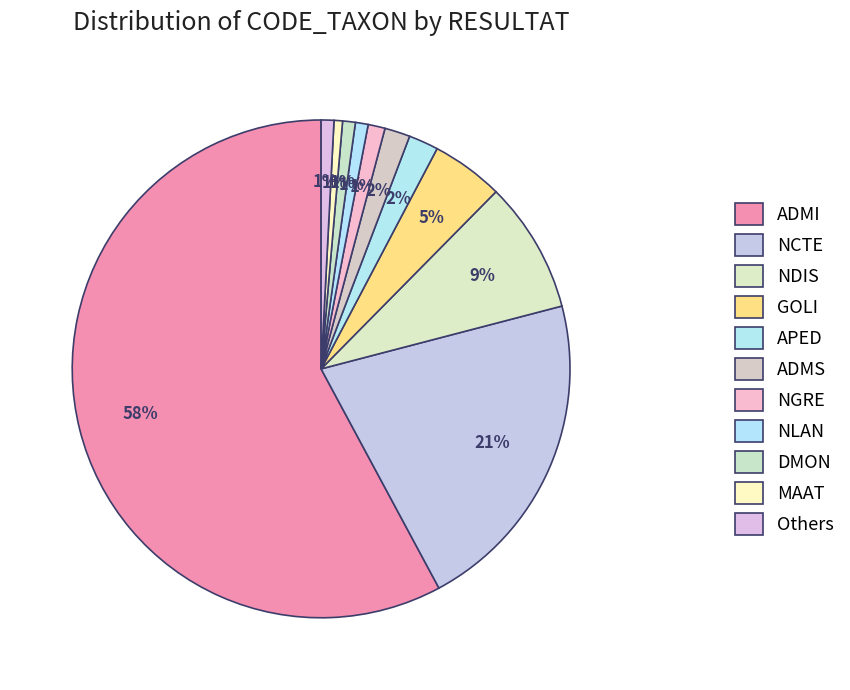

Count the number of slices in the pie.

11